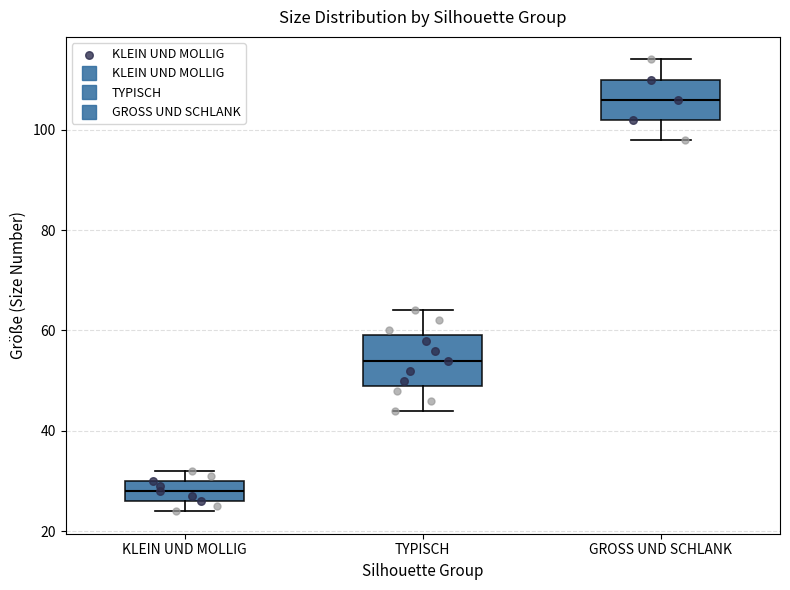

Which box is the tallest, from its lower edge to its upper edge?

TYPISCH